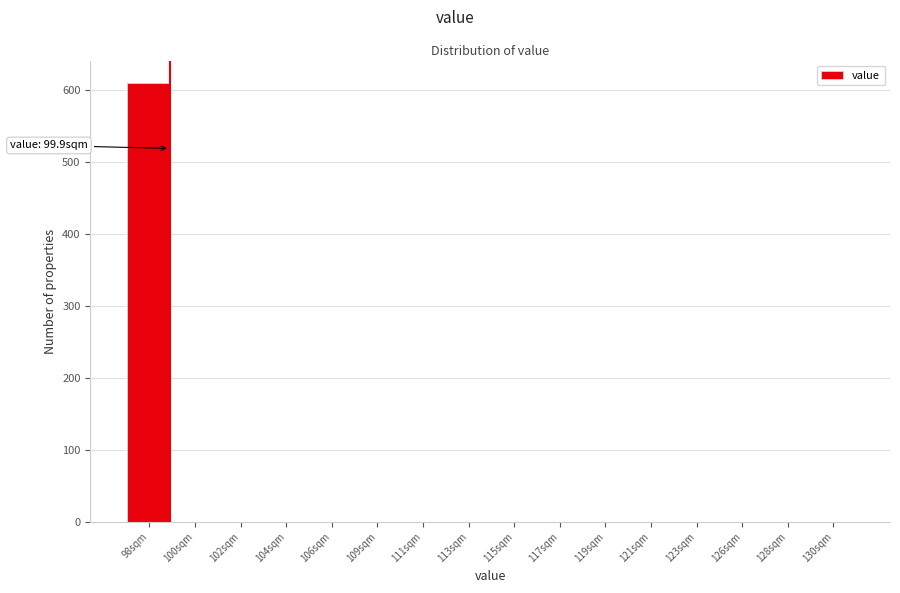

Reading left to right, what are all the values shown in this chart?

98sqm=610	100sqm=0	102sqm=0	104sqm=0	106sqm=0	109sqm=0	111sqm=0	113sqm=0	115sqm=0	117sqm=0	119sqm=0	121sqm=0	123sqm=0	126sqm=0	128sqm=0	130sqm=0